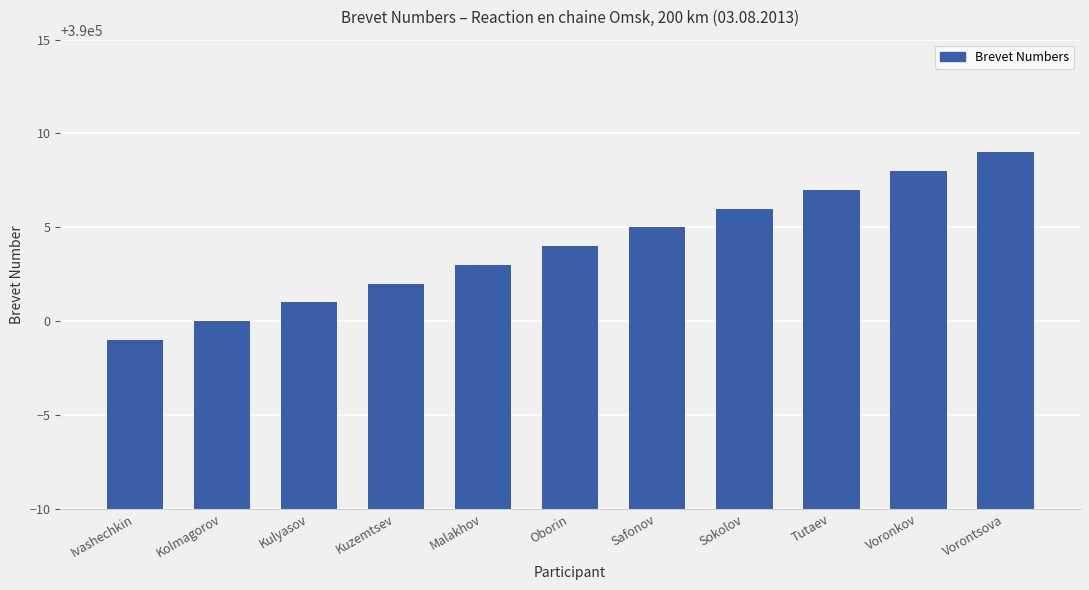

What is the minimum value shown in the chart?

389999